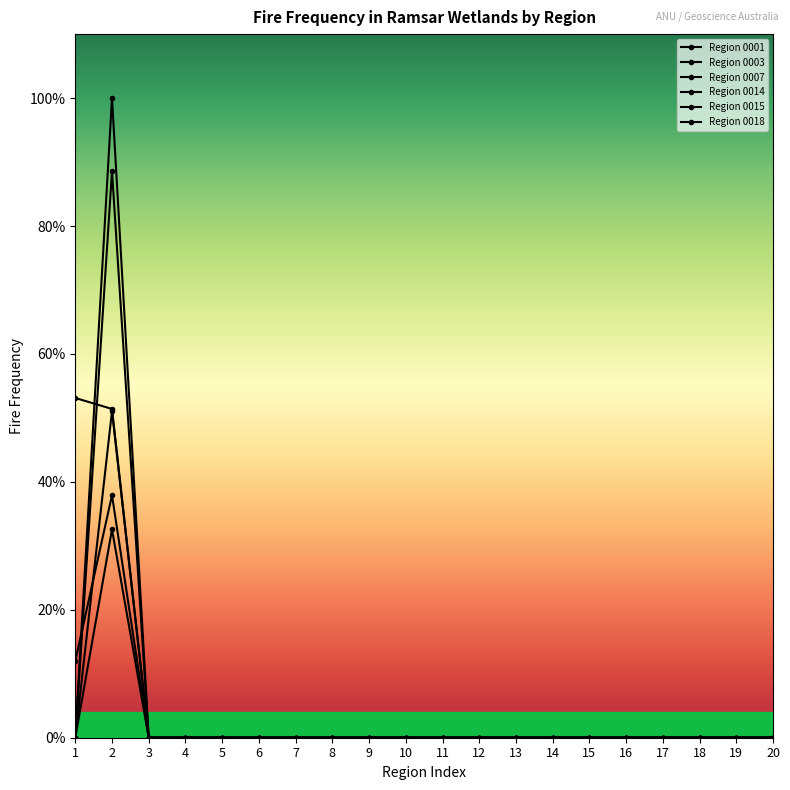

How many interior local peaks does the Region 0007 series have?

1